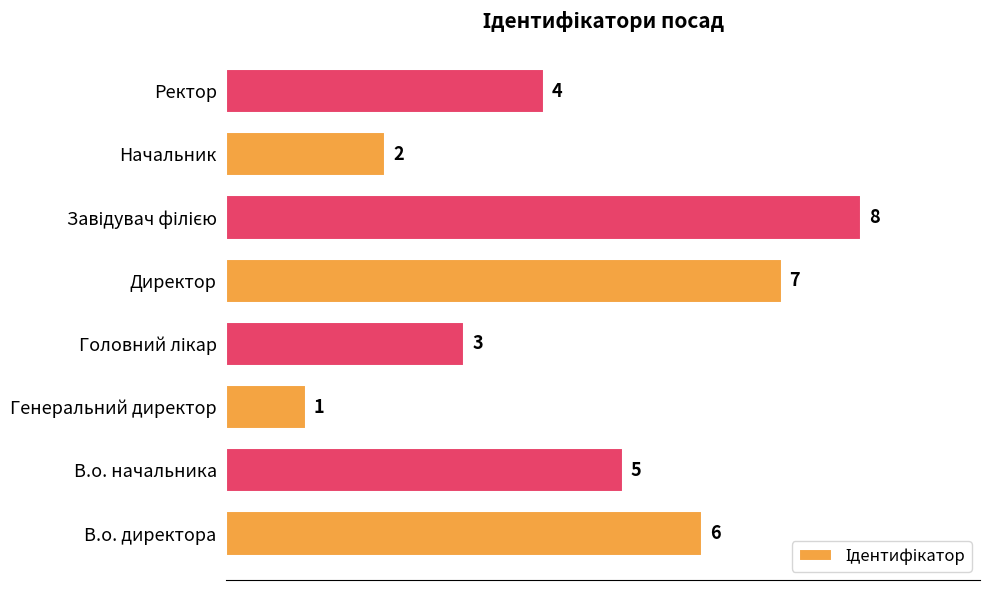

Count the values in the range 3 to 7.

5